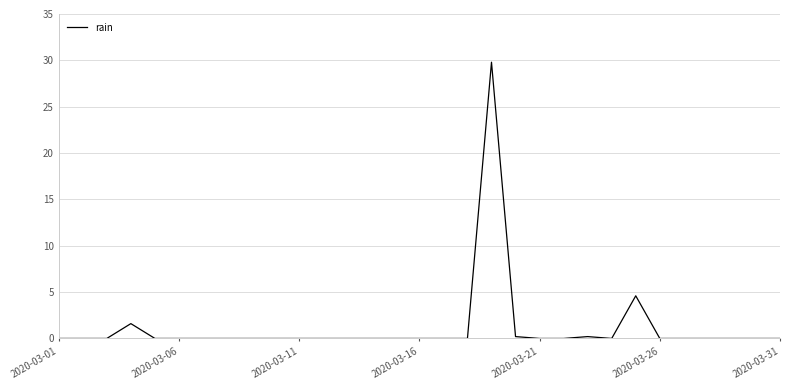

What is the greatest value displayed?

29.8